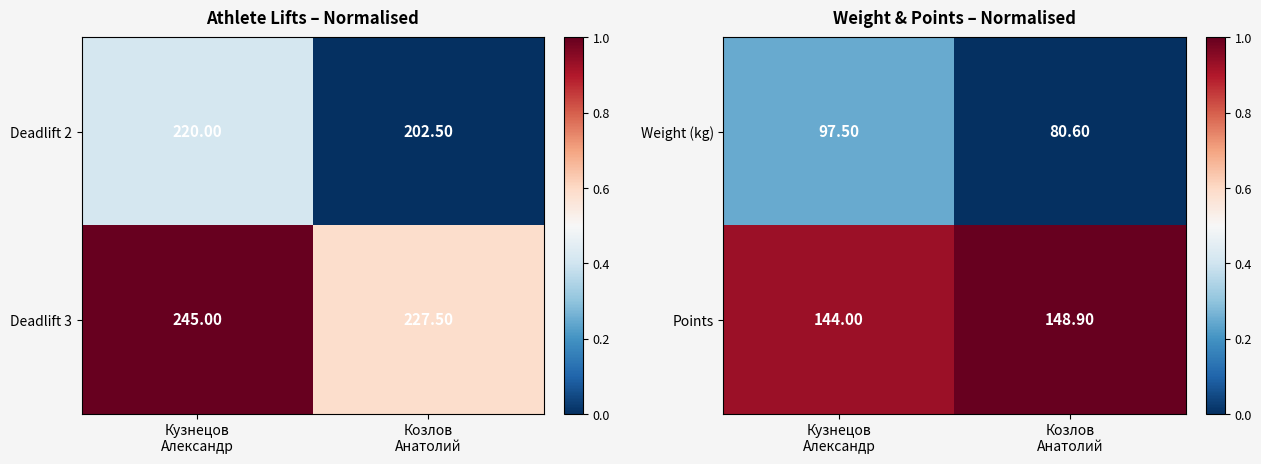

What is the difference between the maximum and minimum values in the Weight (kg) series?

16.9